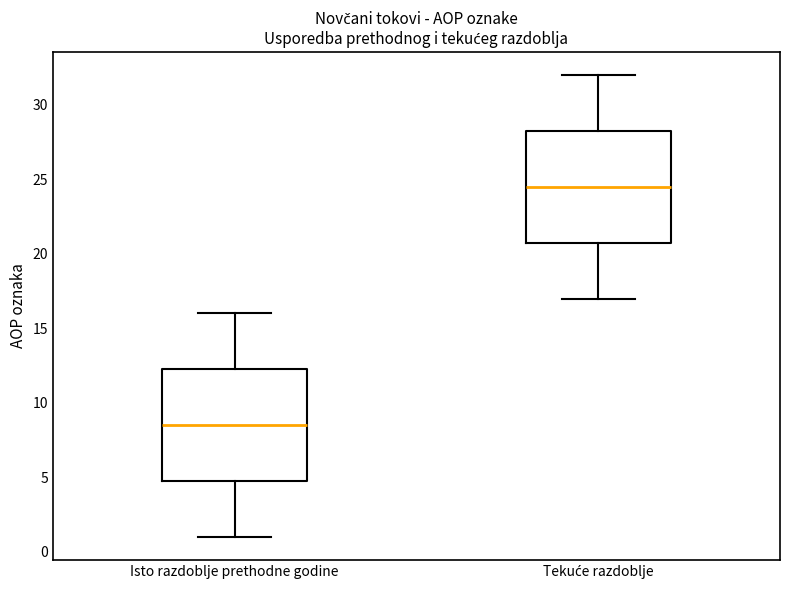

Reading left to right, transcribe this box plot: for each box, give where its median line is, the range the box spans, and where its two whiskers end, as read against the y-axis. The values are not printed on the chart, so give them approximately, as read against the axis.

Isto razdoblje prethodne godine: median 8.5, box 5.0 to 12.5, whiskers 1.0 to 16.0
Tekuće razdoblje: median 24.5, box 21.0 to 28.5, whiskers 17.0 to 32.0